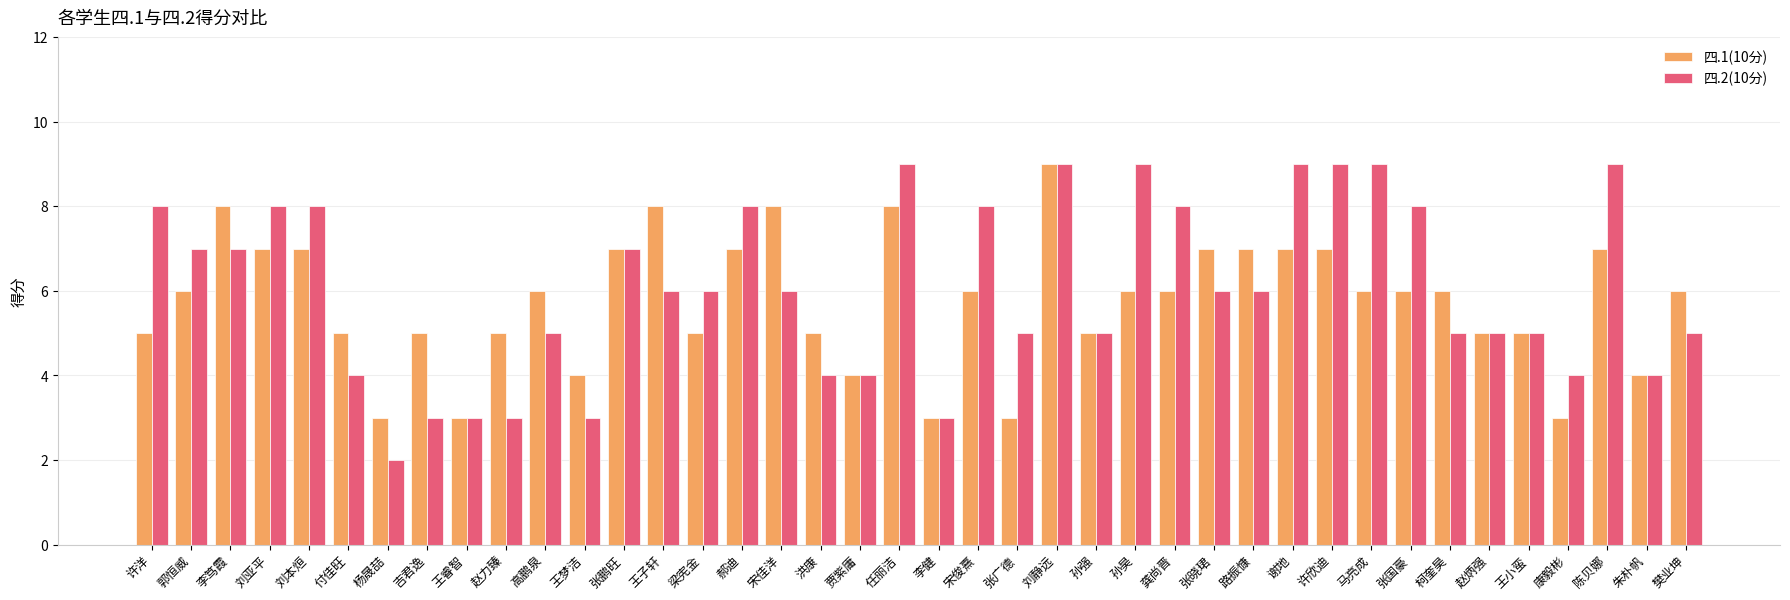

What is the difference between the maximum and second lowest values in the 四.1(10分) series?

6